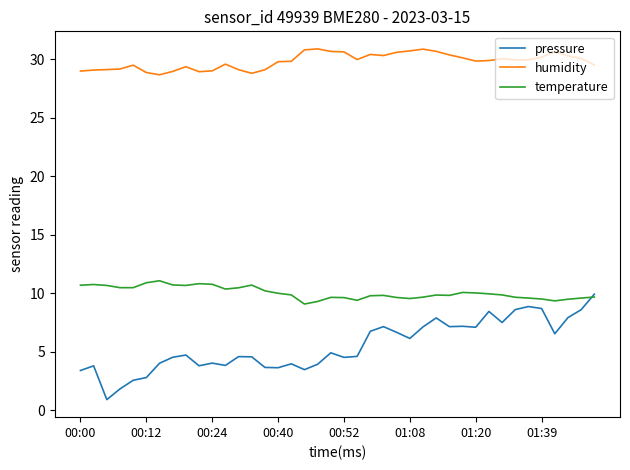

List the series in order of their overall mean, highest first.

humidity, temperature, pressure